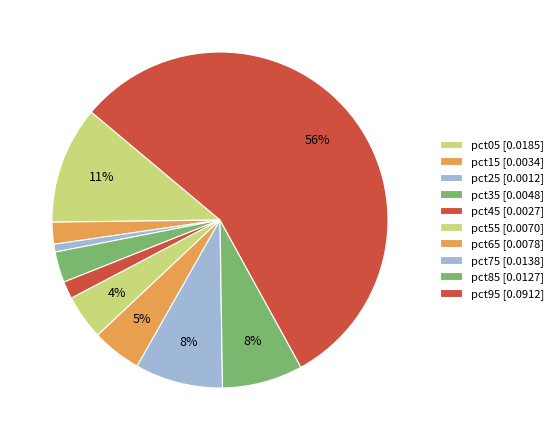

How many slices are in this pie chart?

10